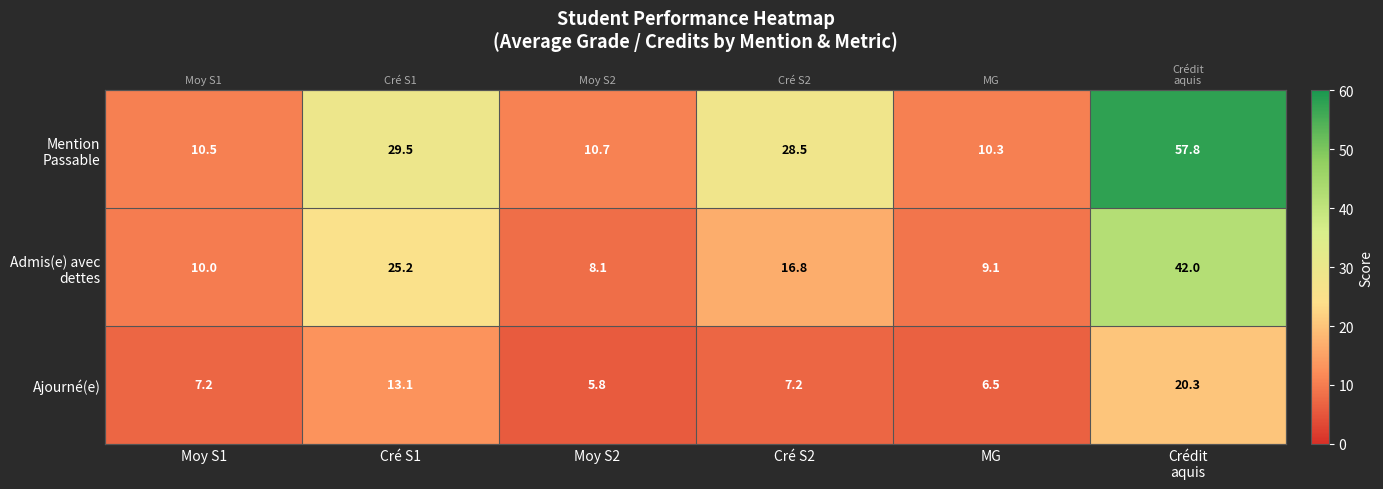

What is the difference between the highest and lowest values at Crédit
aquis?

37.5